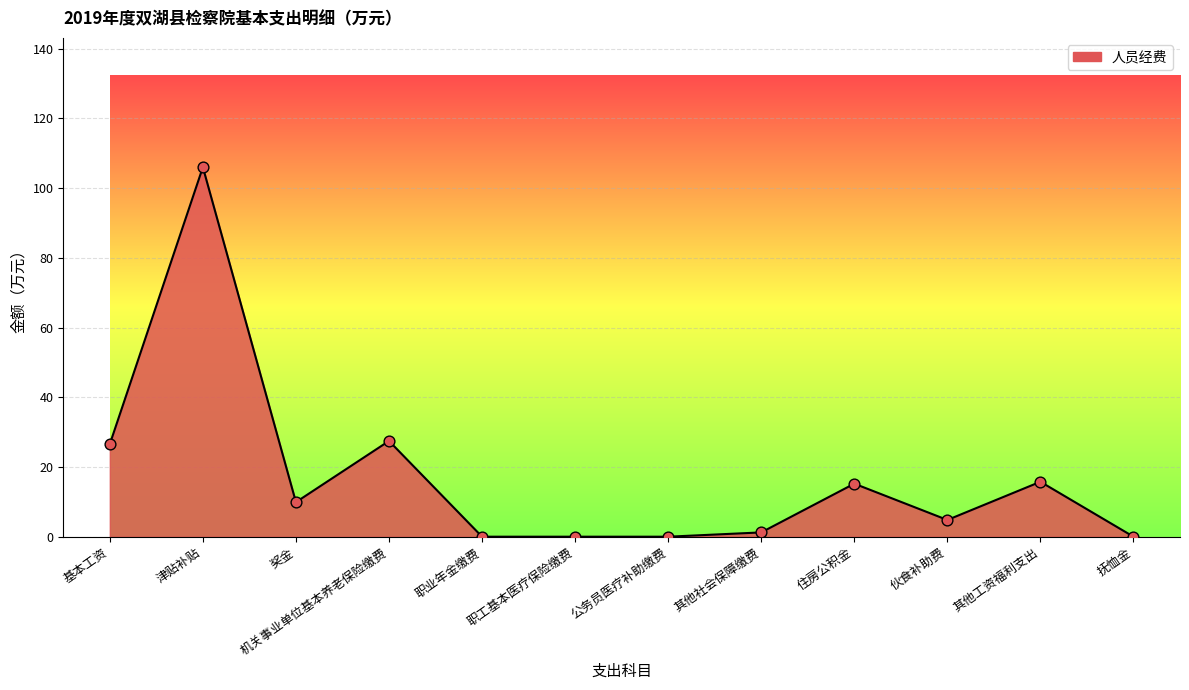

Between 津贴补贴 and 伙食补助费, which is larger?

津贴补贴